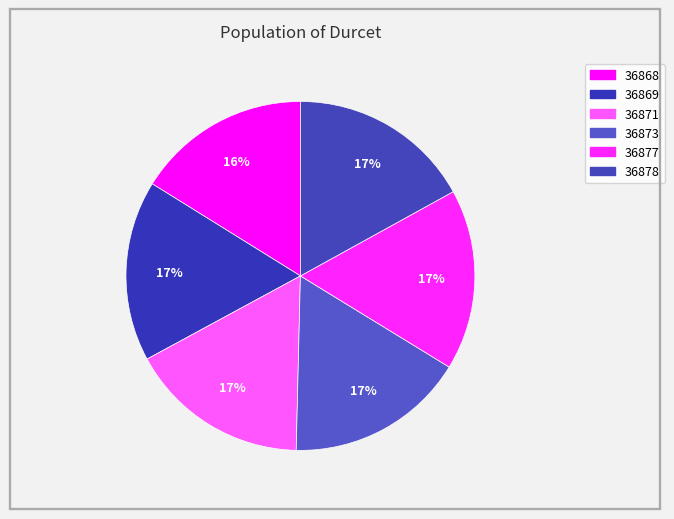

Is it true that 36869 is 17% of the pie?

True